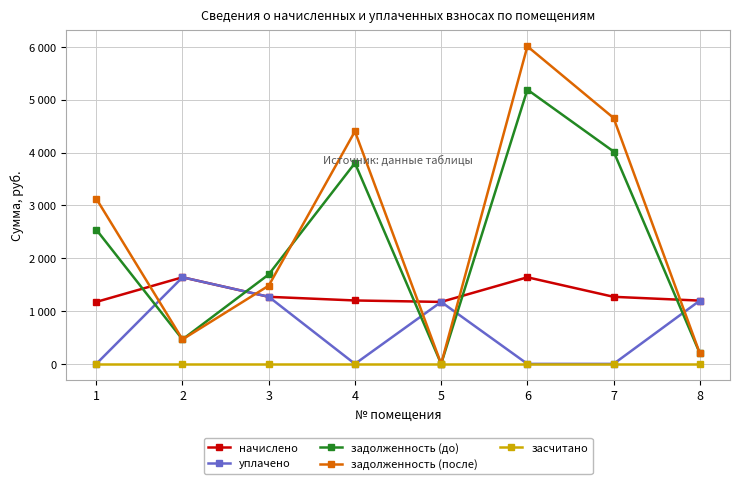

Which label corresponds to the largest value in the chart?

6